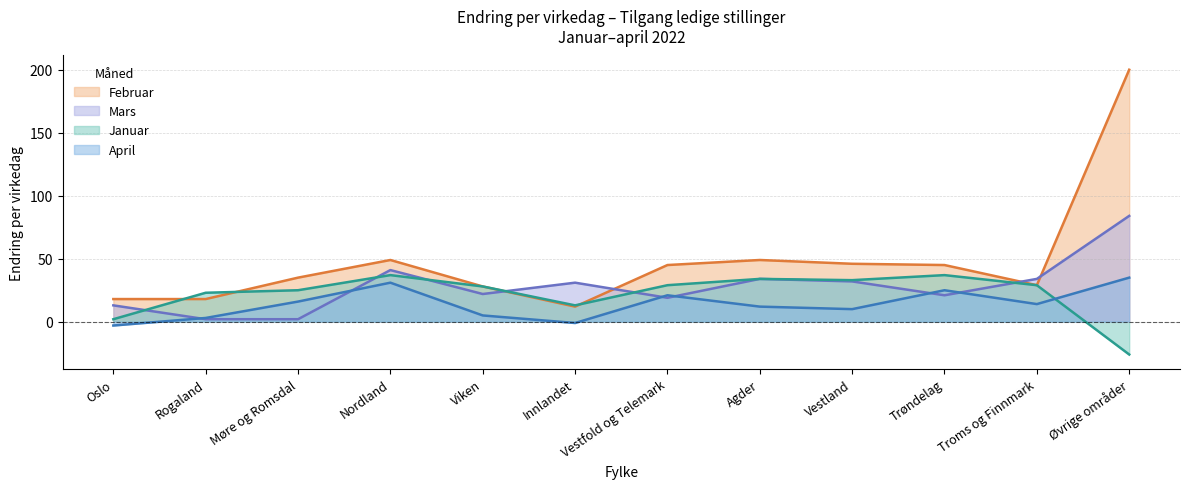

Reading left to right, transcribe all the data shown in this chart.

Februar: Oslo=18	Rogaland=18	Møre og Romsdal=35	Nordland=49	Viken=28	Innlandet=12	Vestfold og Telemark=45	Agder=49	Vestland=46	Trøndelag=45	Troms og Finnmark=29	Øvrige områder=200
Mars: Oslo=13	Rogaland=2	Møre og Romsdal=2	Nordland=41	Viken=22	Innlandet=31	Vestfold og Telemark=19	Agder=34	Vestland=32	Trøndelag=21	Troms og Finnmark=34	Øvrige områder=84
Januar: Oslo=2	Rogaland=23	Møre og Romsdal=25	Nordland=37	Viken=28	Innlandet=13	Vestfold og Telemark=29	Agder=34	Vestland=33	Trøndelag=37	Troms og Finnmark=29	Øvrige områder=-26
April: Oslo=-3	Rogaland=3	Møre og Romsdal=16	Nordland=31	Viken=5	Innlandet=-1	Vestfold og Telemark=21	Agder=12	Vestland=10	Trøndelag=25	Troms og Finnmark=14	Øvrige områder=35